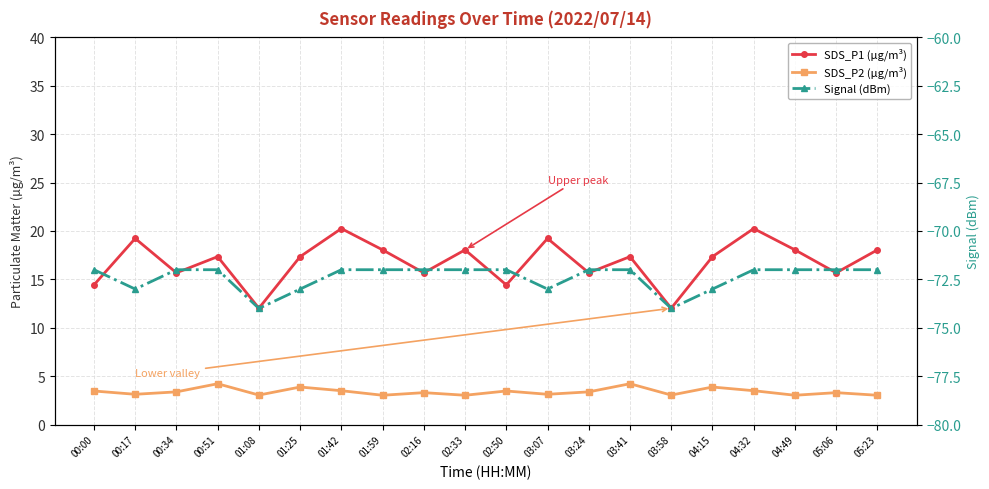

What is the average value of the SDS_P2 (µg/m³) series?

3.4